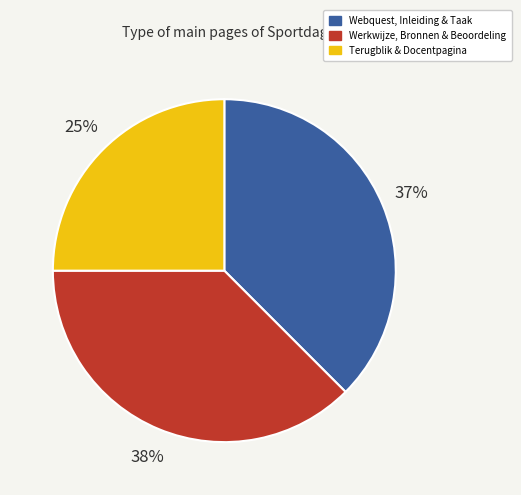

Is there any slice that represents more than half of the pie?

No